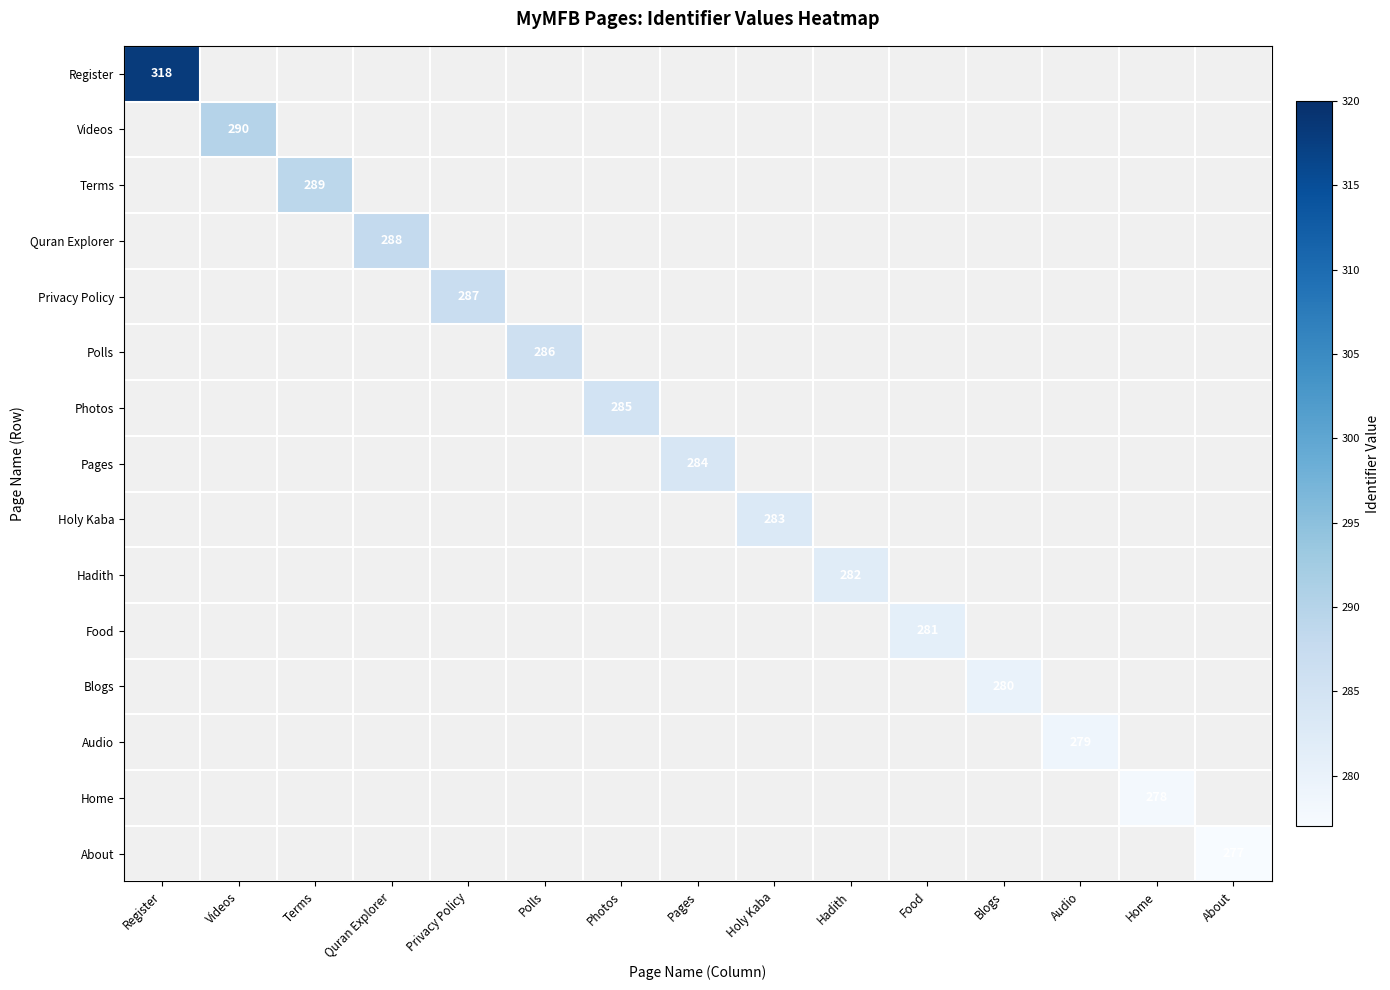

The value of Pages at Pages is 284. True or false?

True